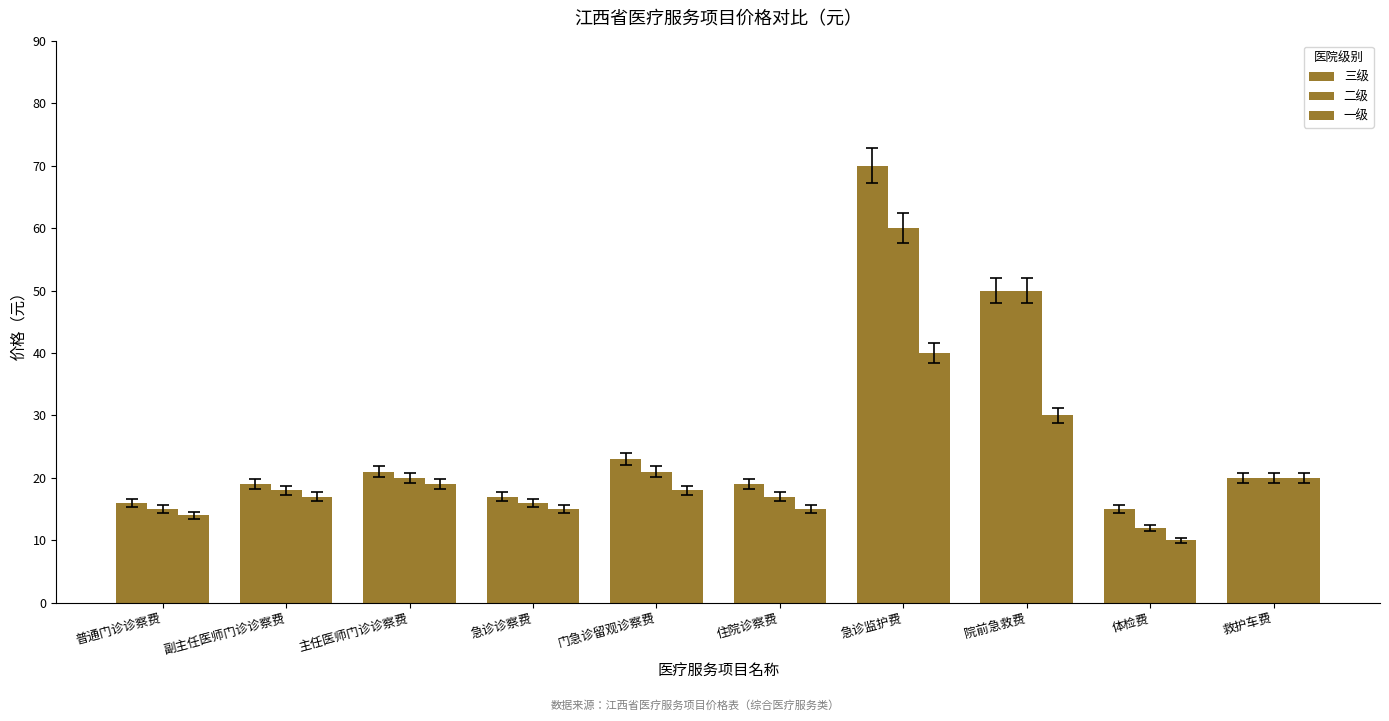

How many values in the 二级 series are below 20?

5